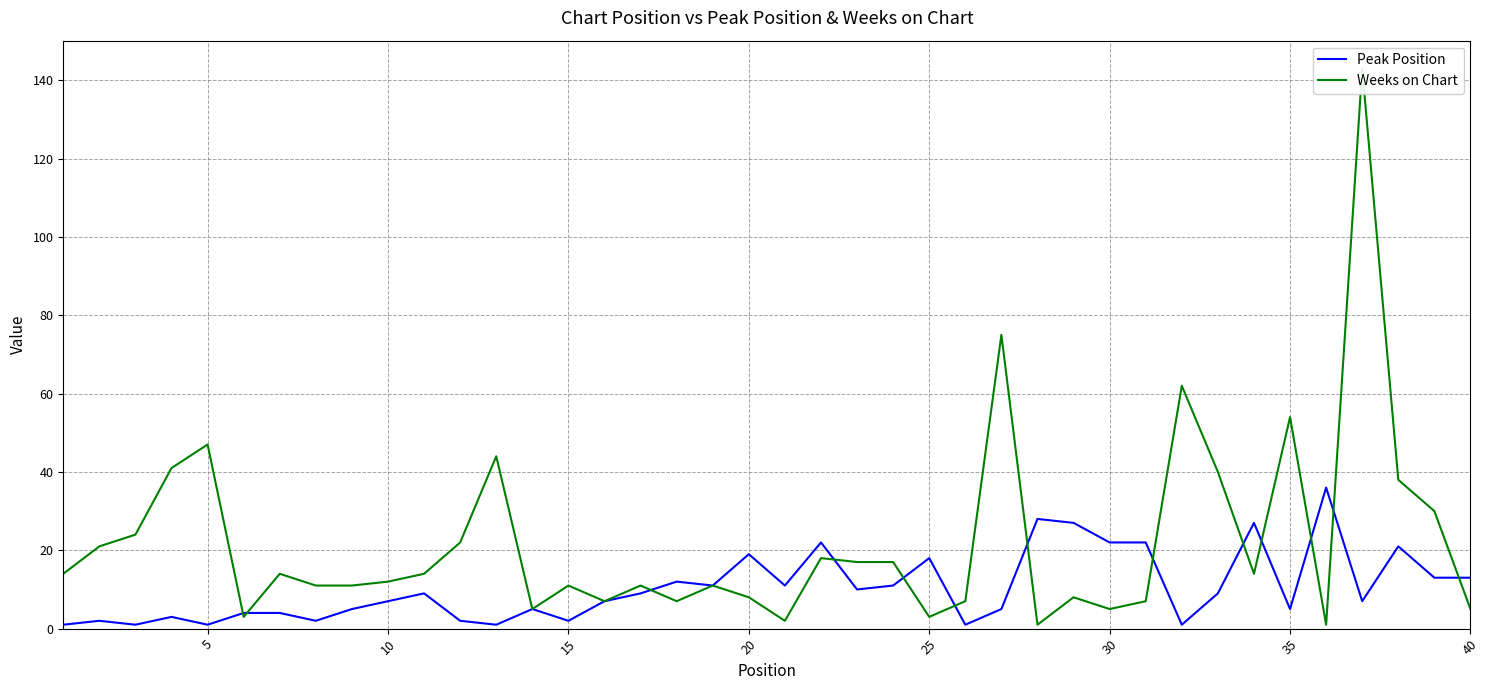

Which series has the largest range (max minus min)?

Weeks on Chart